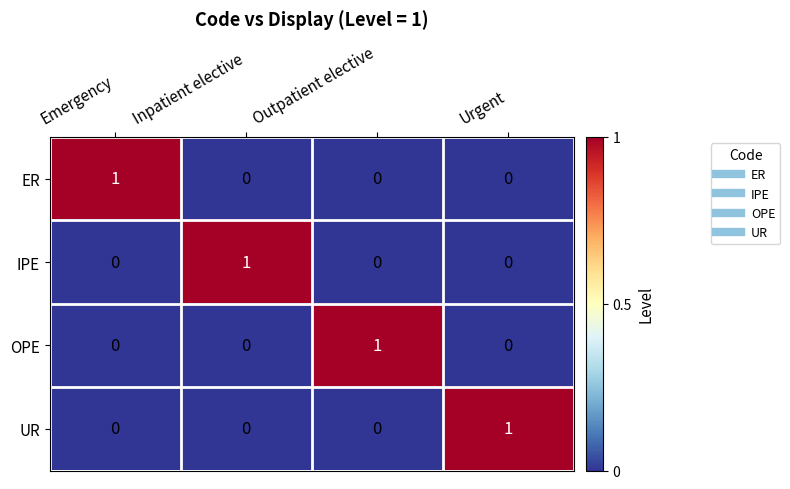

Reading left to right, what are all the values shown in this chart?

ER: Emergency=1	Inpatient elective=0	Outpatient elective=0	Urgent=0
IPE: Emergency=0	Inpatient elective=1	Outpatient elective=0	Urgent=0
OPE: Emergency=0	Inpatient elective=0	Outpatient elective=1	Urgent=0
UR: Emergency=0	Inpatient elective=0	Outpatient elective=0	Urgent=1